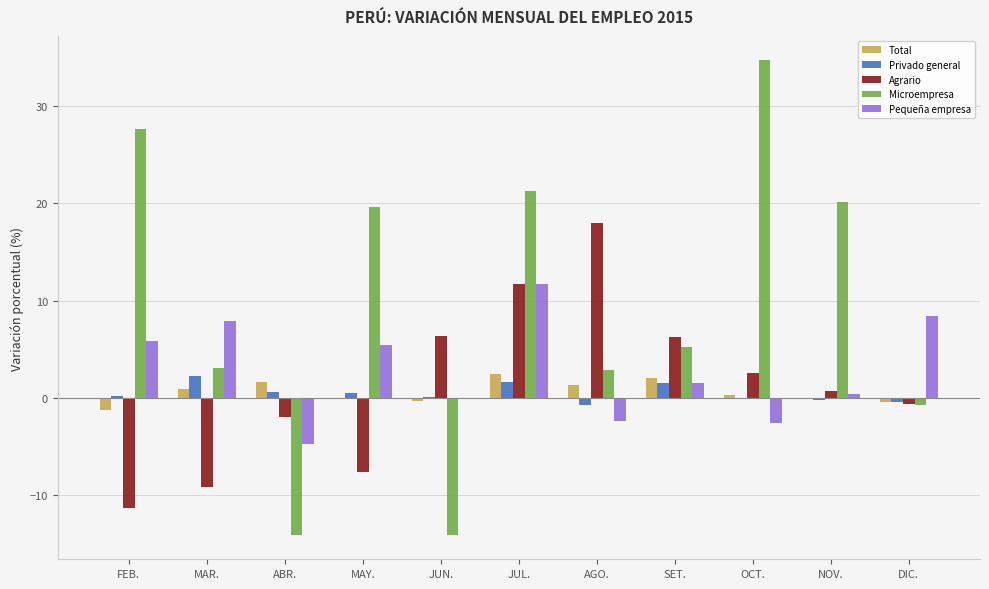

How many data points in Agrario are above 0?

6